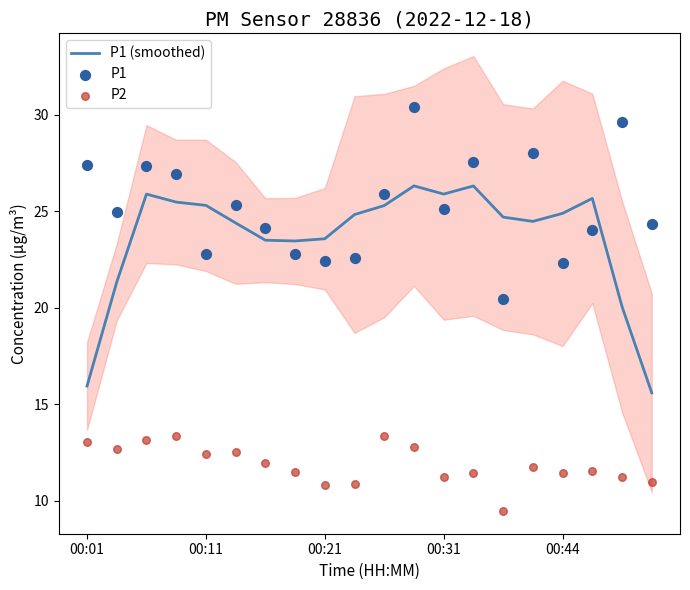

At how many categories does at least one series exceed 18?

20